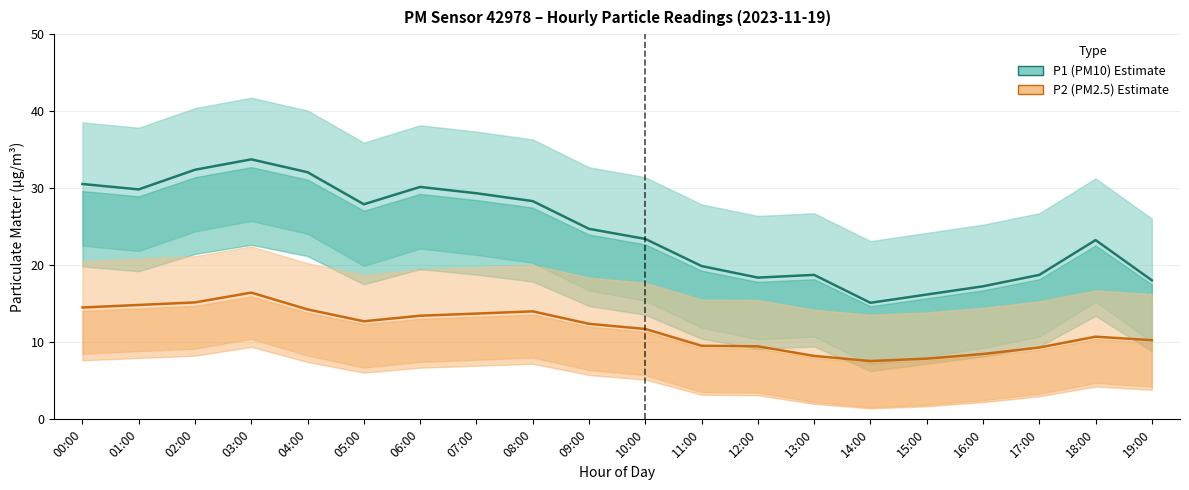

True or false: P1 (PM10) Estimate and P2 (PM2.5) Estimate cross at least once.

False